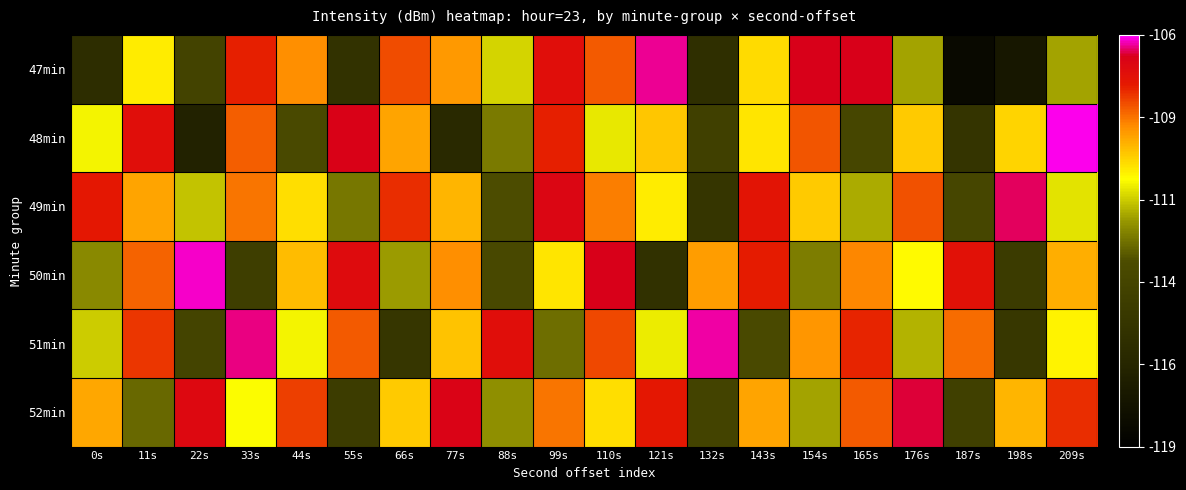

At 55s, list the series in order from largest to smallest.

48min, 50min, 51min, 49min, 52min, 47min